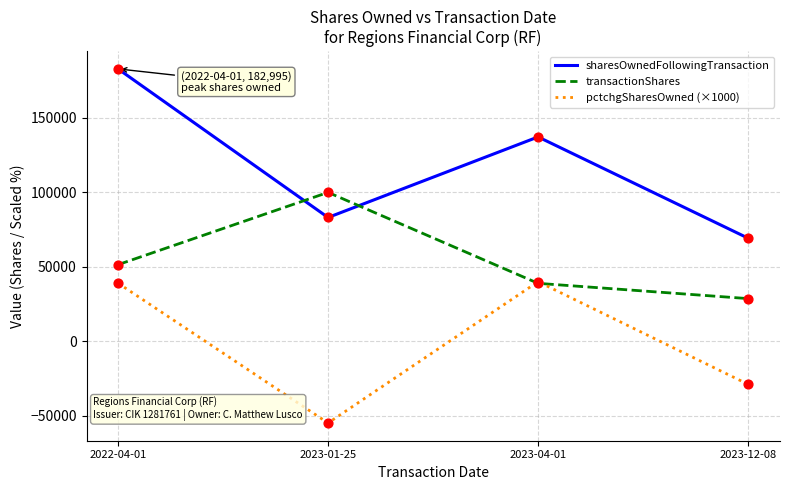

Is the value of sharesOwnedFollowingTransaction at 2023-12-08 greater than the value of transactionShares at 2022-04-01?

Yes